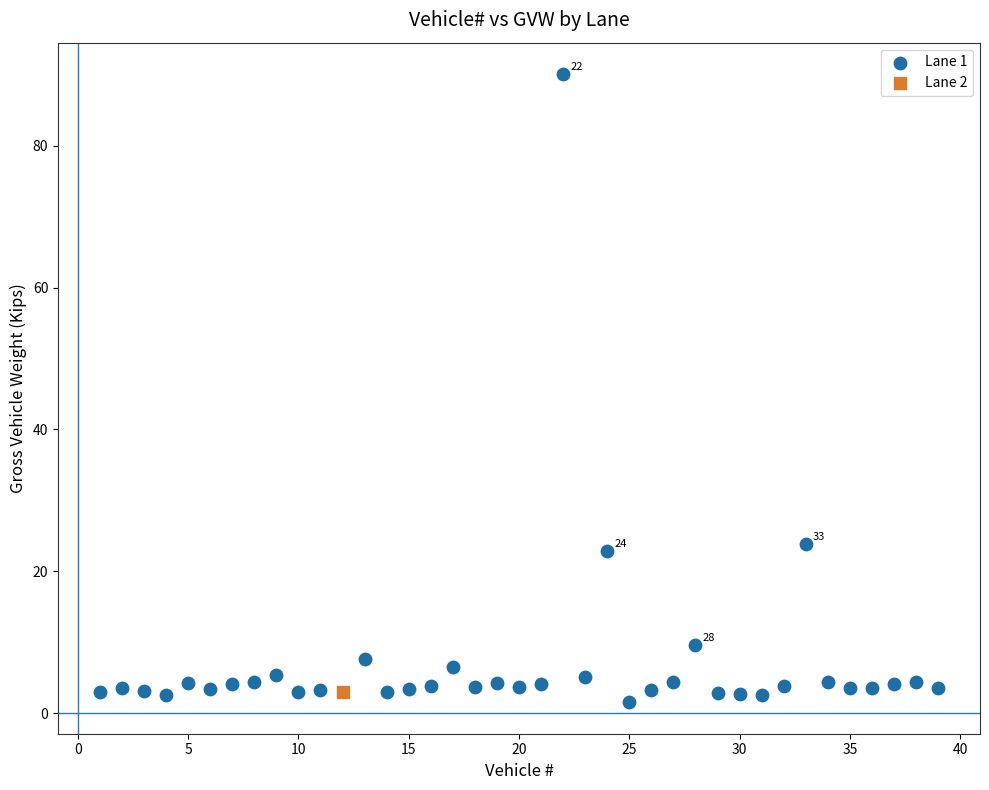

What are all the series names shown in the legend?

Lane 1, Lane 2